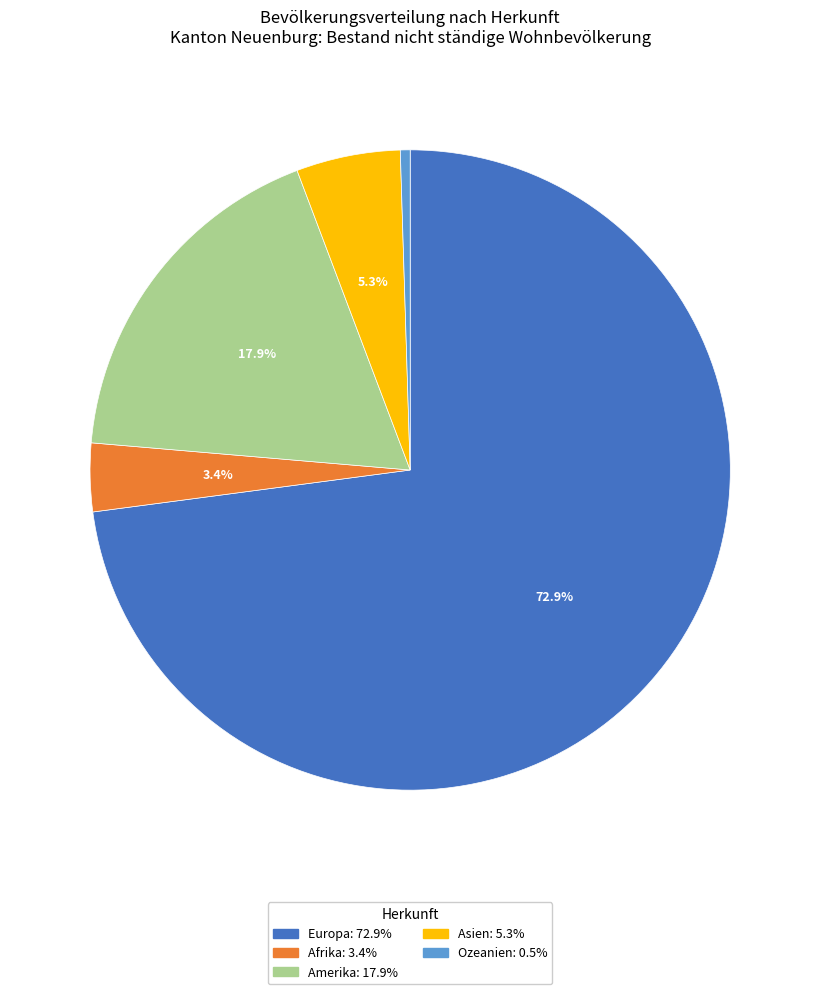

Does any single category account for the majority?

Yes